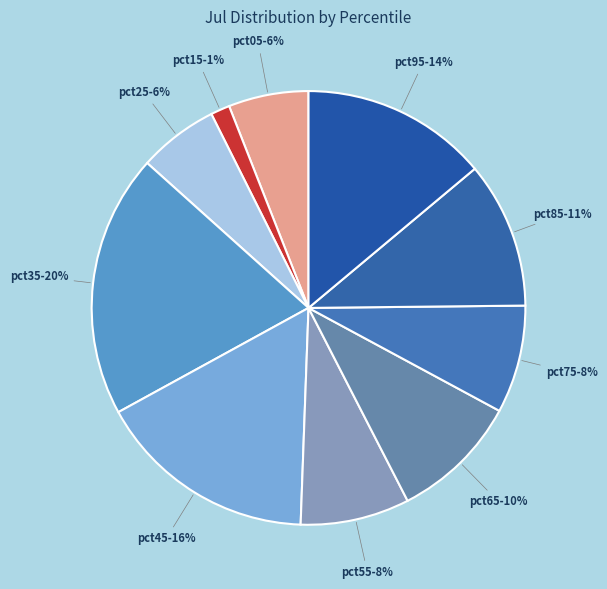

To the nearest percent, what is the combined percentage of pct75 and pct35?

28%